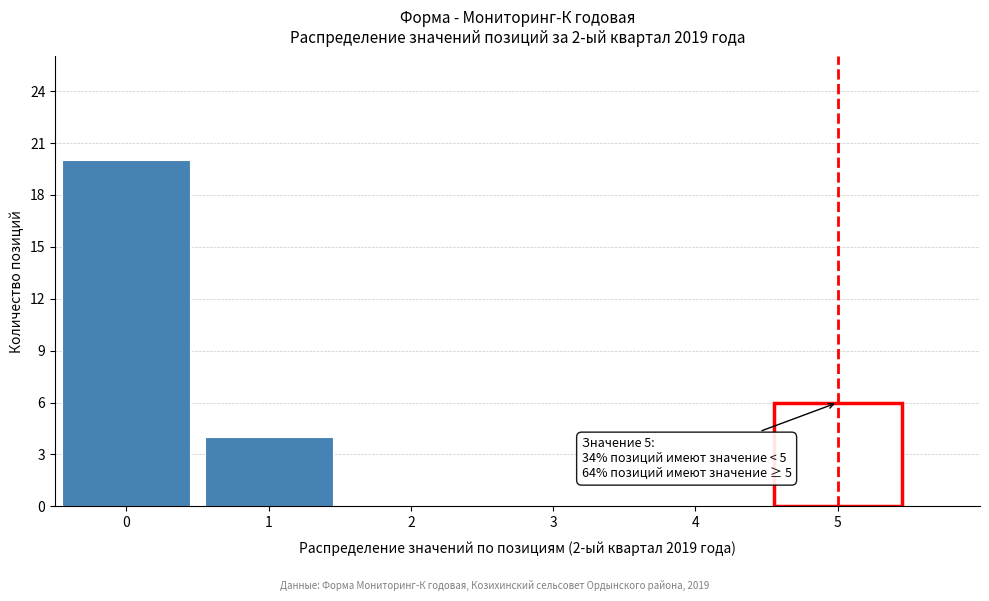

Over which range of the x-axis is the bar tallest?

-0.5 to 0.5